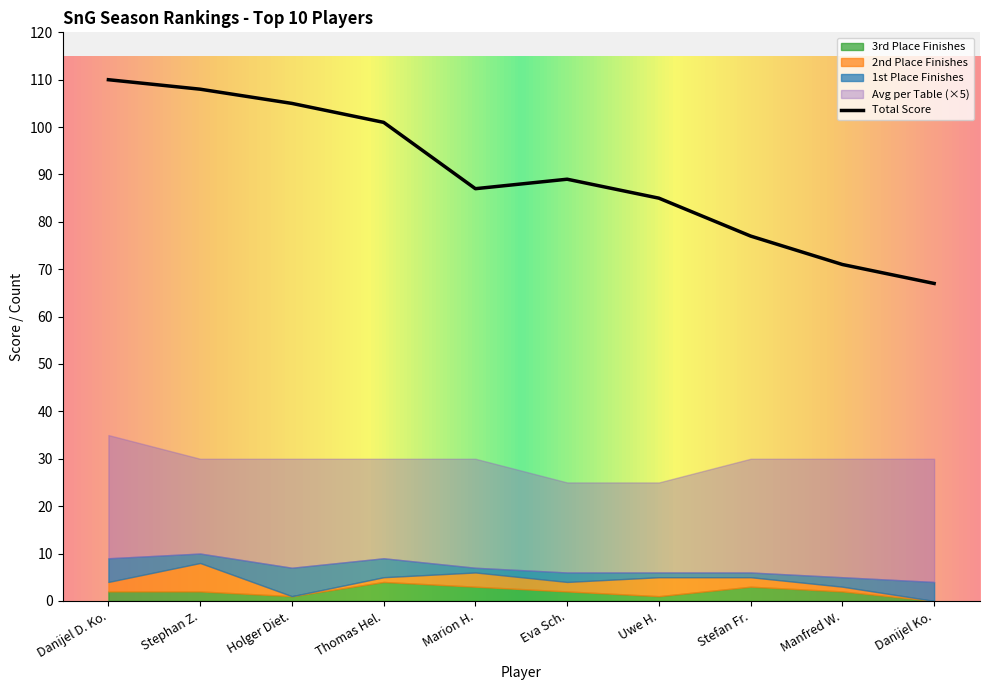

How many data points in Total Score are less than 89?

5